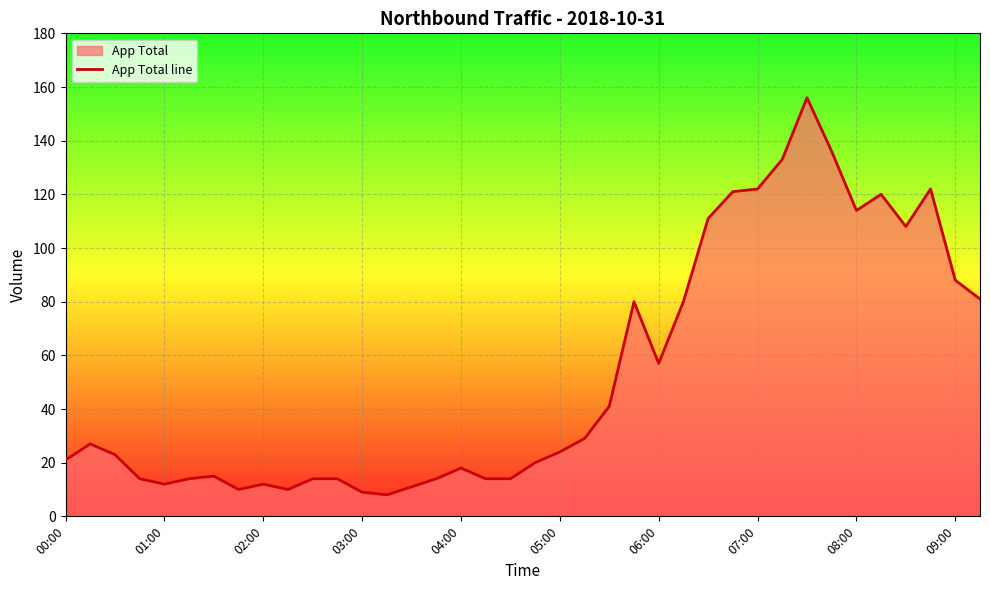

True or false: the data shows 24 at 05:00.

True